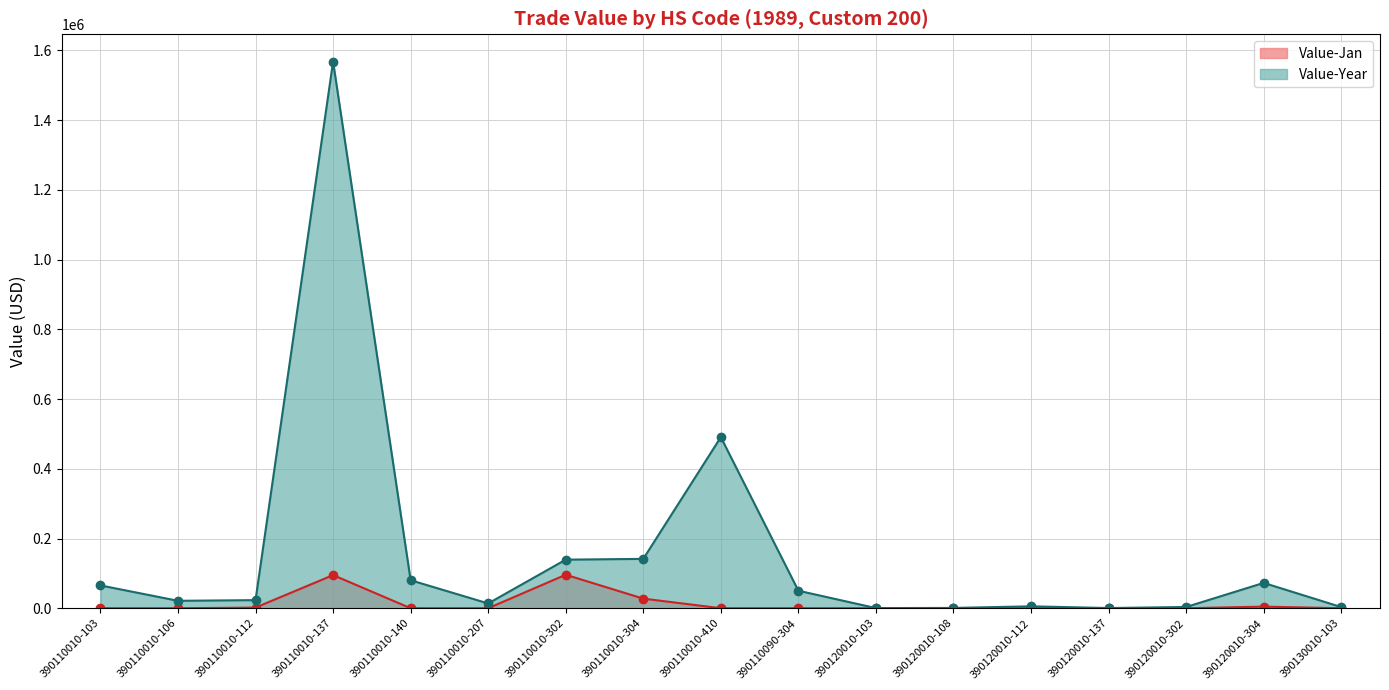

Which series has the largest total across all categories?

Value-Year